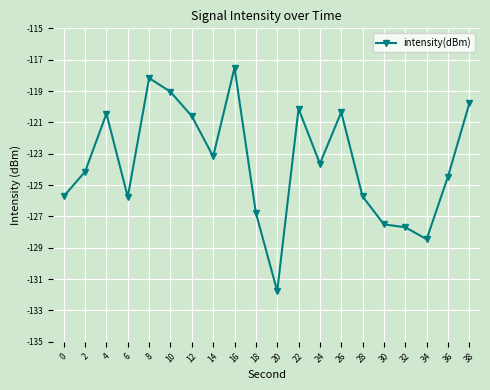

Read the value at 4.

-120.4